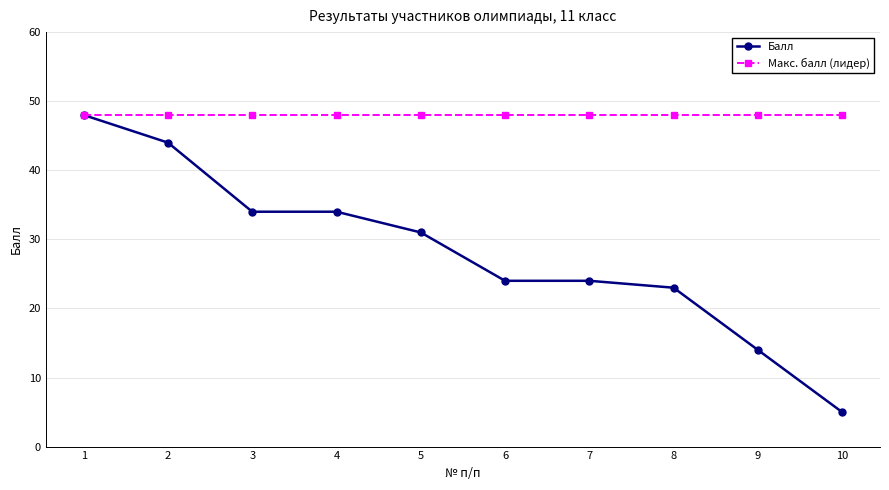

Reading left to right, what are all the values shown in this chart?

Балл: 48	44	34	34	31	24	24	23	14	5
Макс. балл (лидер): 48	48	48	48	48	48	48	48	48	48